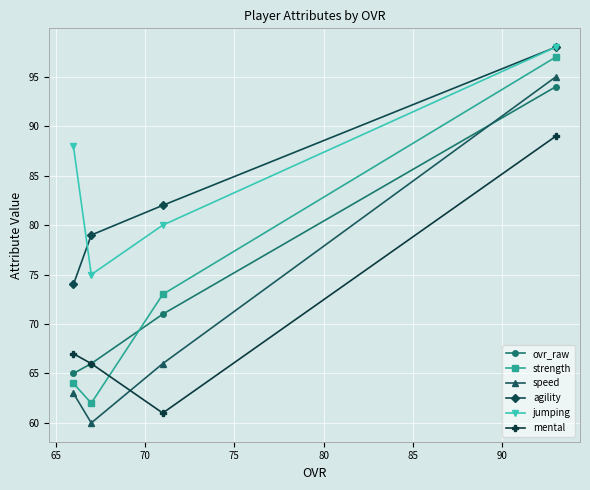

At how many categories does at least one series exceed 81?

3